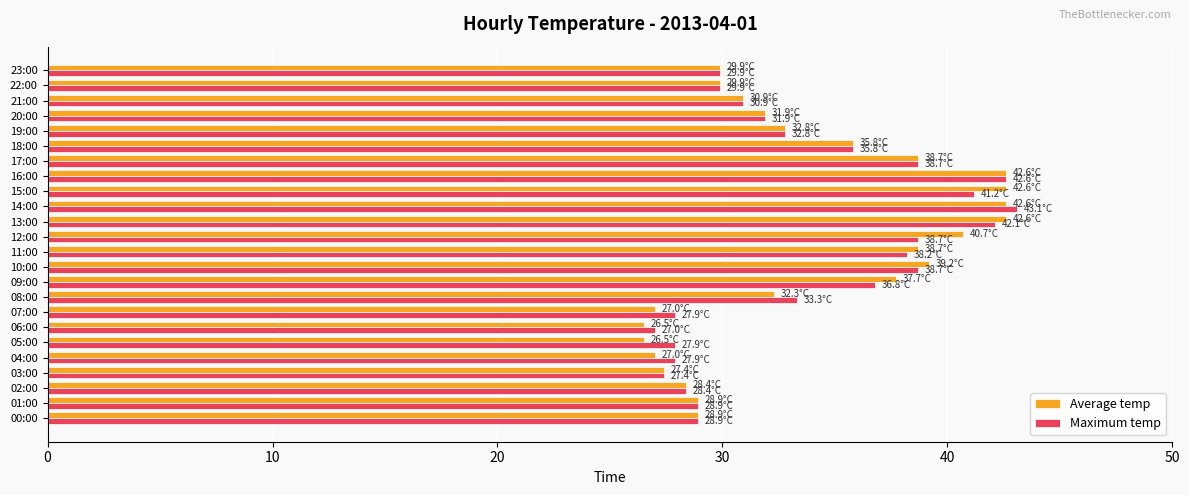

At how many categories does at least one series exceed 34?

10